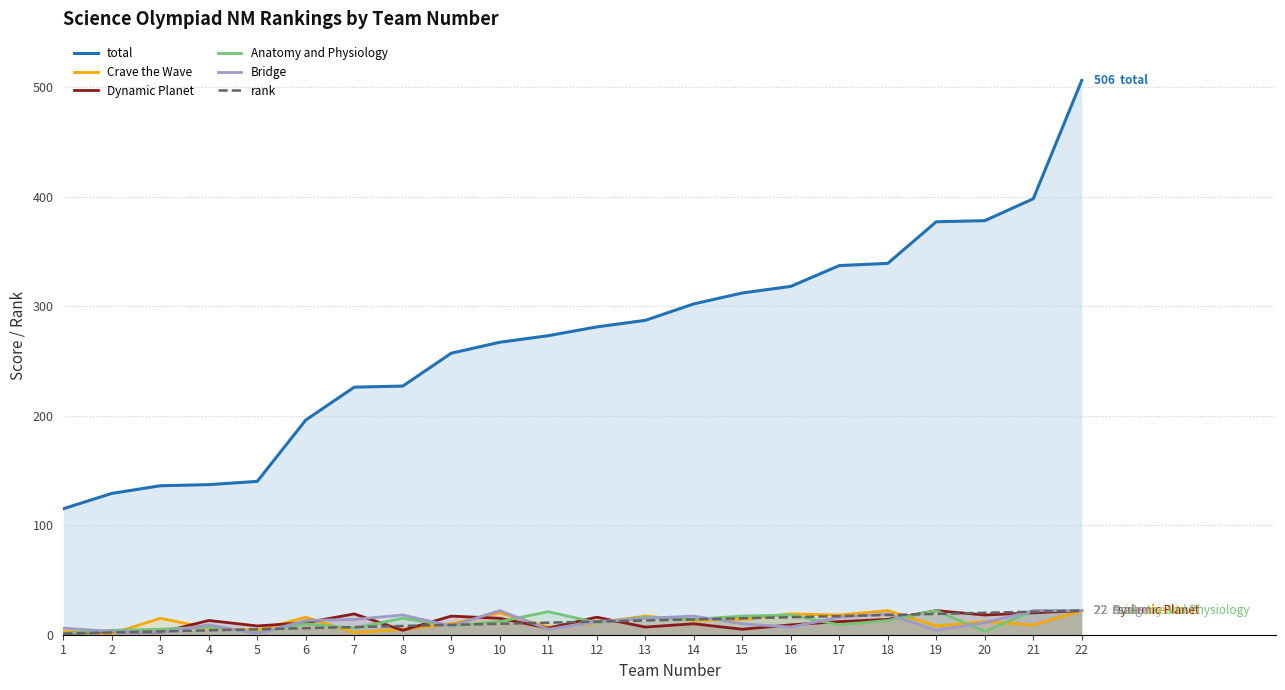

True or false: Anatomy and Physiology and total cross at least once.

False